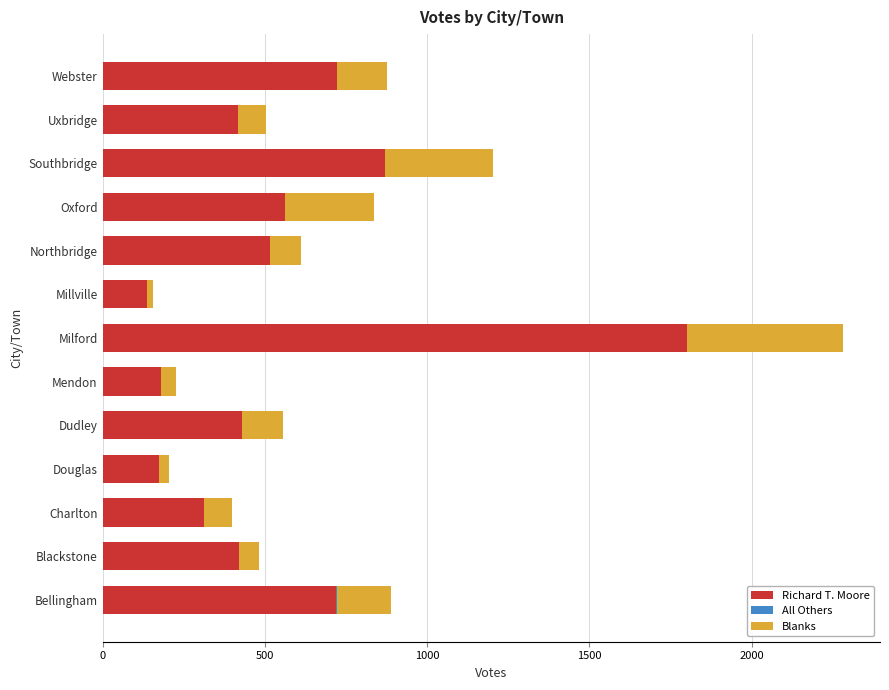

Which category has the highest value in the Richard T. Moore series?

Milford